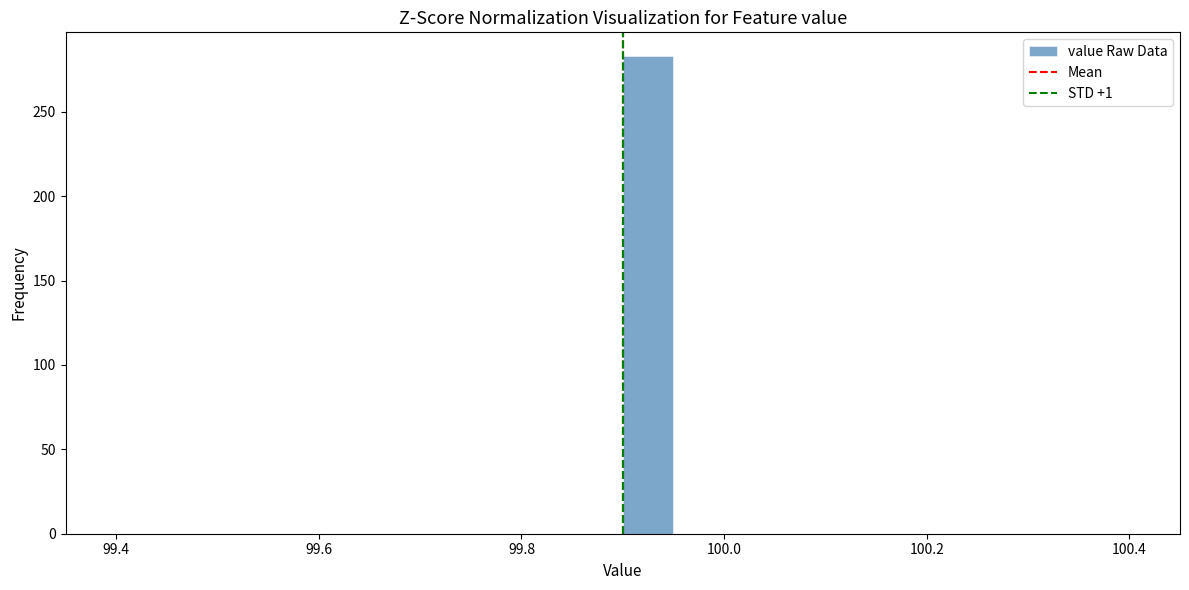

Read against the x-axis, roughly where is the centre of the tallest bar?

99.92